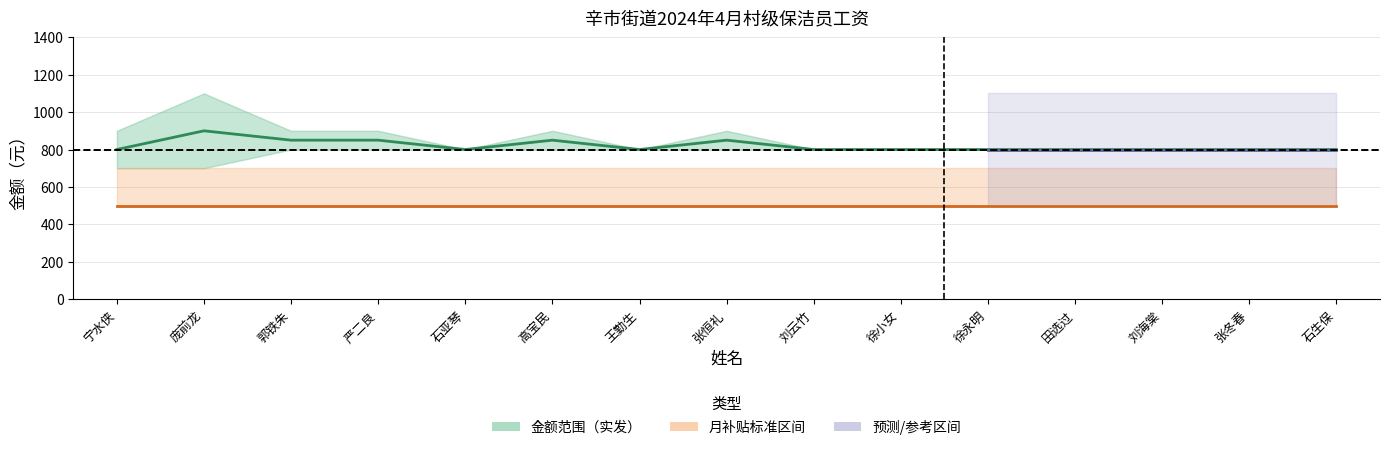

Is it true that 金额_upper equals 251 at 刘海棠?

False